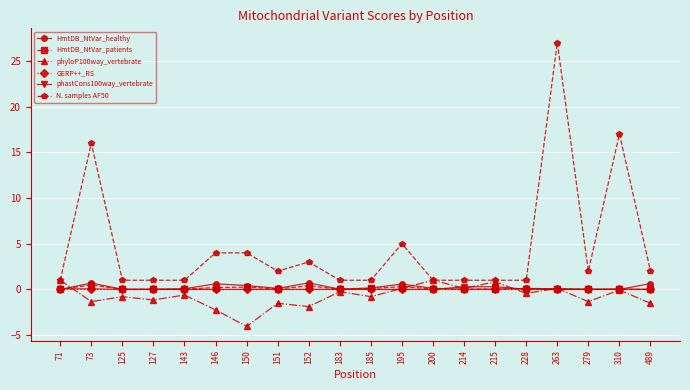

Where is the first local maximum for N. samples AF50?

73